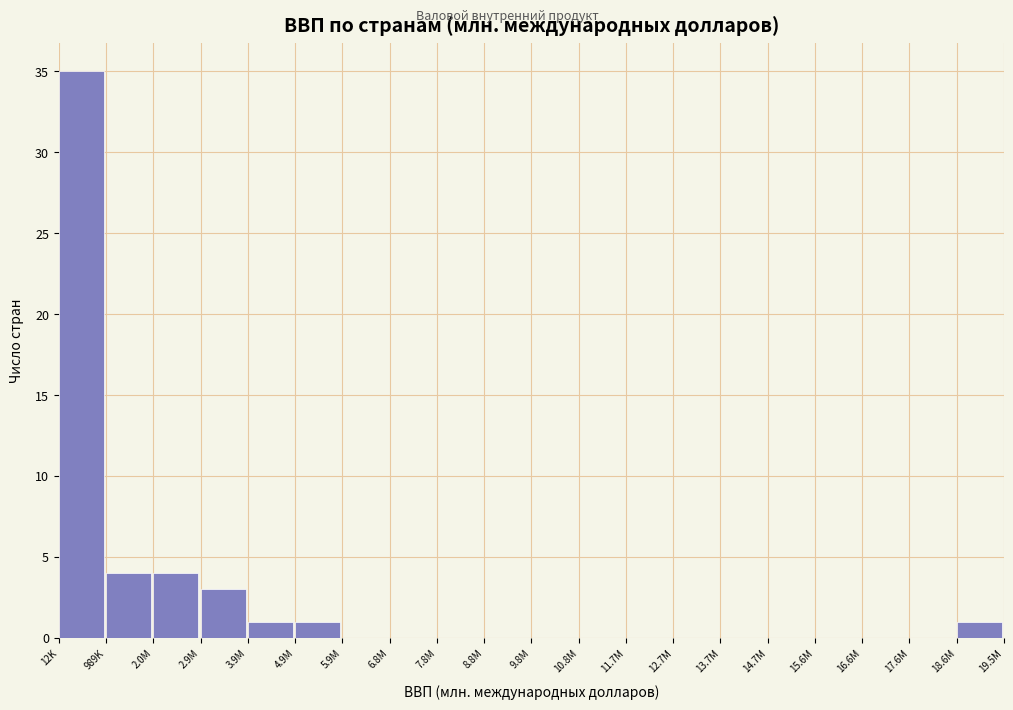

Reading left to right, list all the values displayed in this chart.

12K=35	989K=4	2.0M=4	2.9M=3	3.9M=1	4.9M=1	5.9M=0	6.8M=0	7.8M=0	8.8M=0	9.8M=0	10.8M=0	11.7M=0	12.7M=0	13.7M=0	14.7M=0	15.6M=0	16.6M=0	17.6M=0	18.6M=1